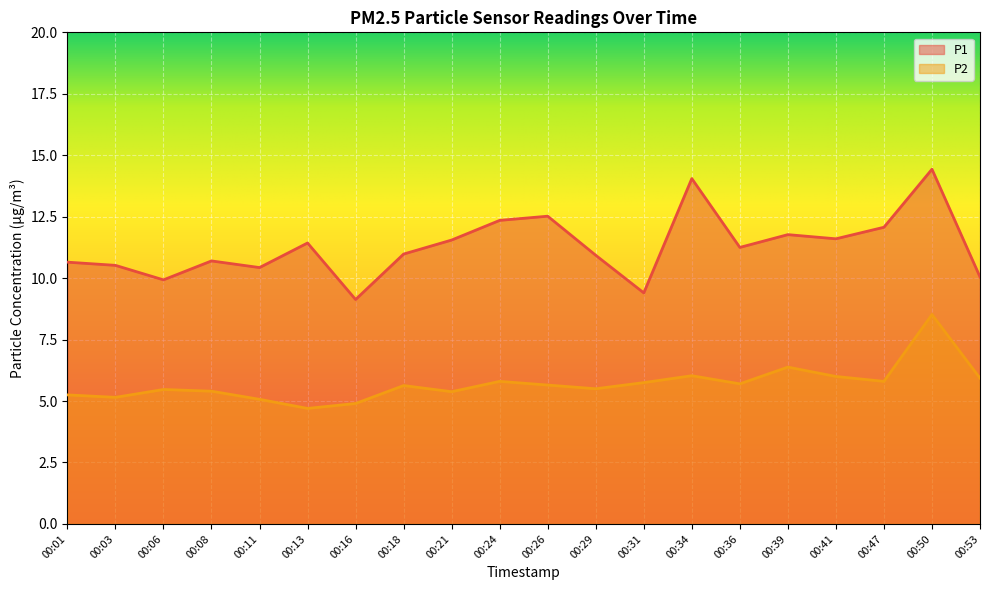

How many data points in P2 are above 5?

18